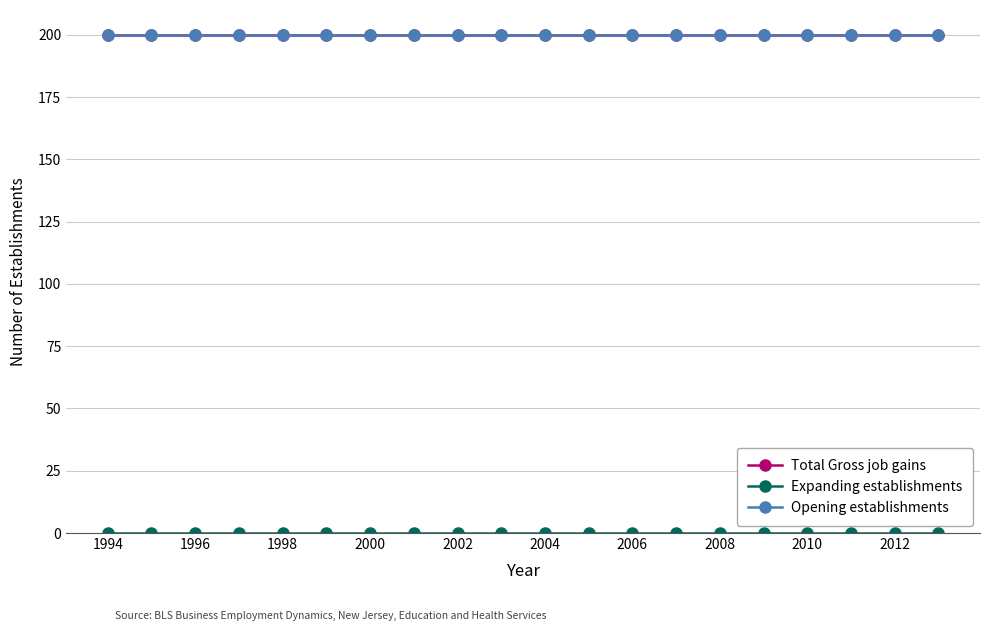

What is the average value of the Opening establishments series?

200